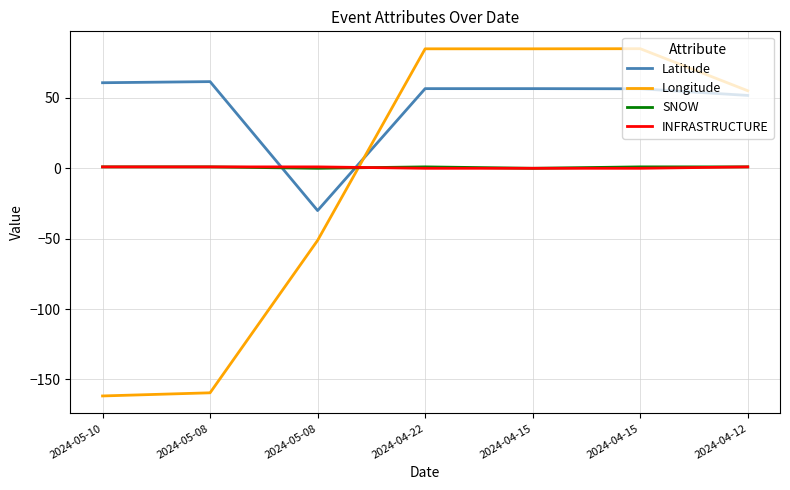

What are all the series names shown in the legend?

Latitude, Longitude, SNOW, INFRASTRUCTURE